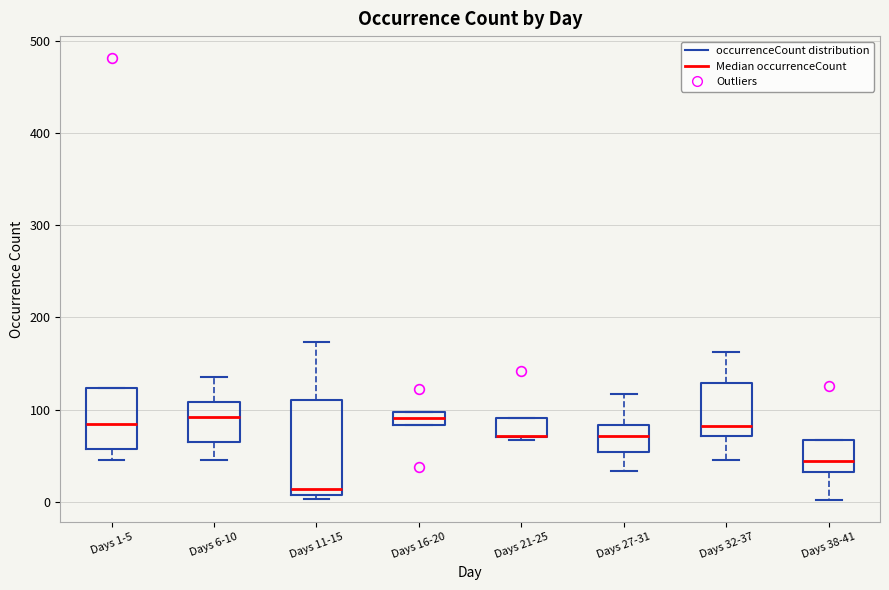

Comparing the boxes themselves (not the whiskers), which one is the tallest?

Days 11-15